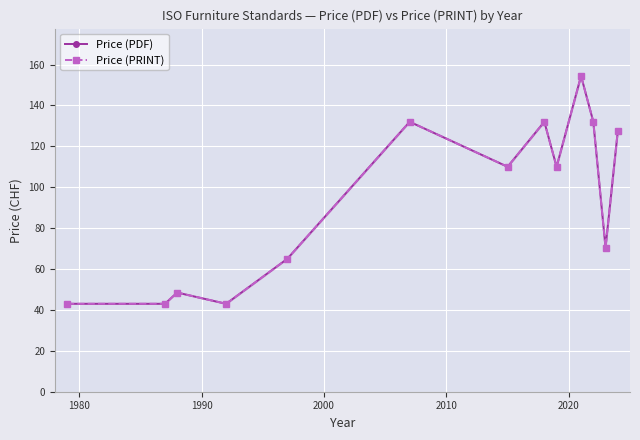

What is the value of the Price (PRINT) point at the 1st from the left?

43.0